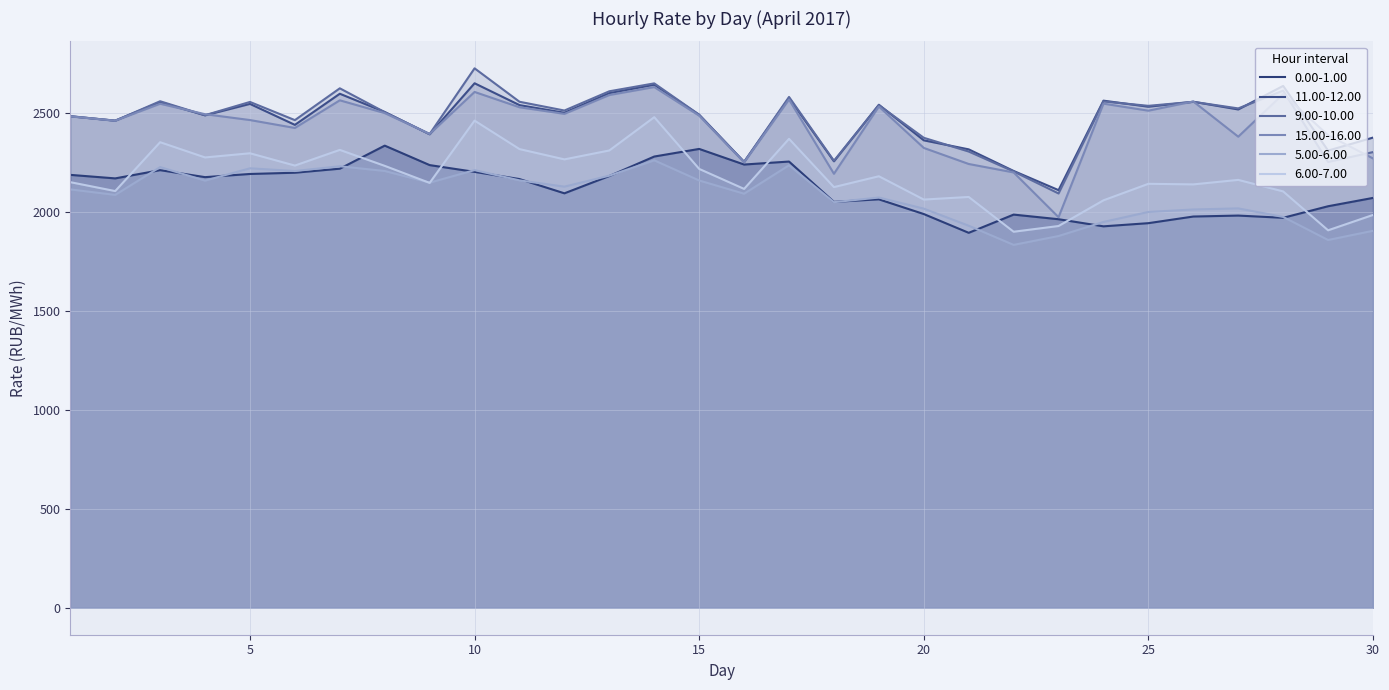

True or false: 15.00-16.00 and 0.00-1.00 intersect in this chart.

False